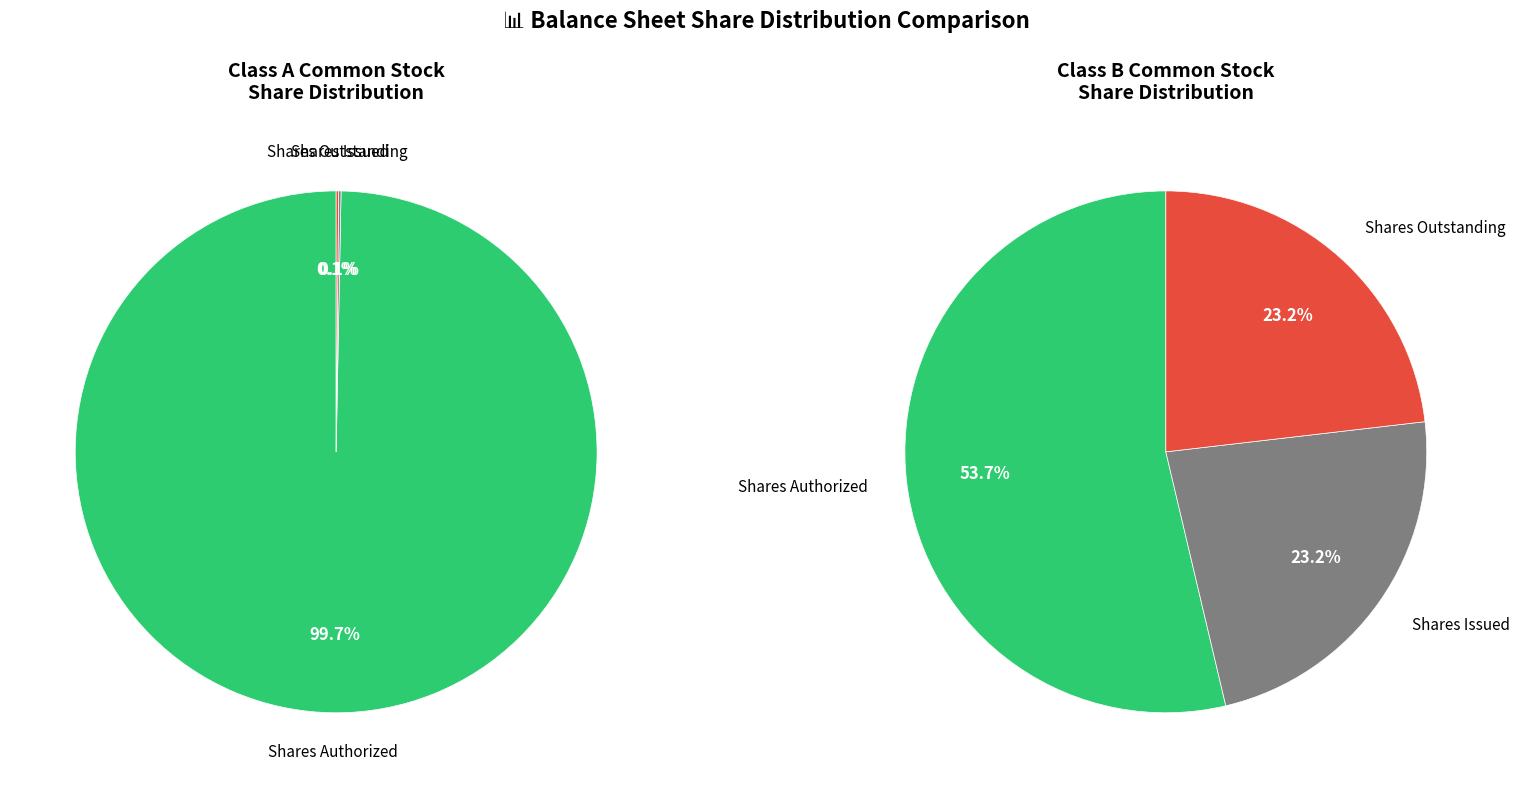

What is the difference between the highest and lowest values at Class B Common Stock?

4162500